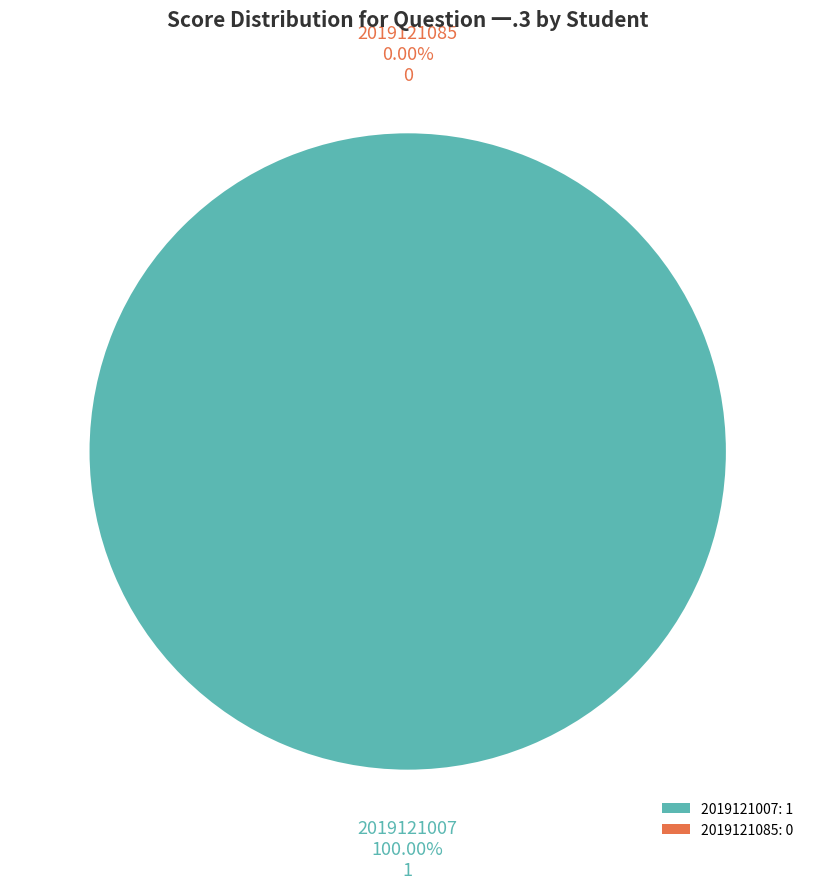

To the nearest percent, what percentage of the pie is 2019121007?

100%